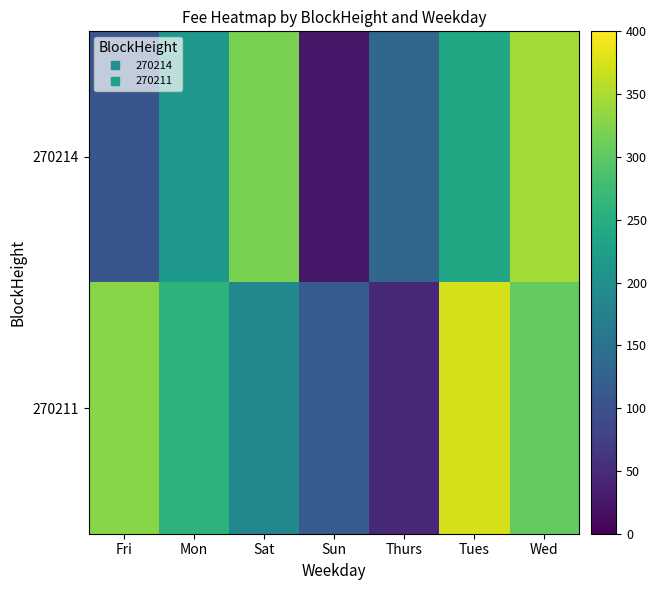

How many distinct data groups are displayed?

2